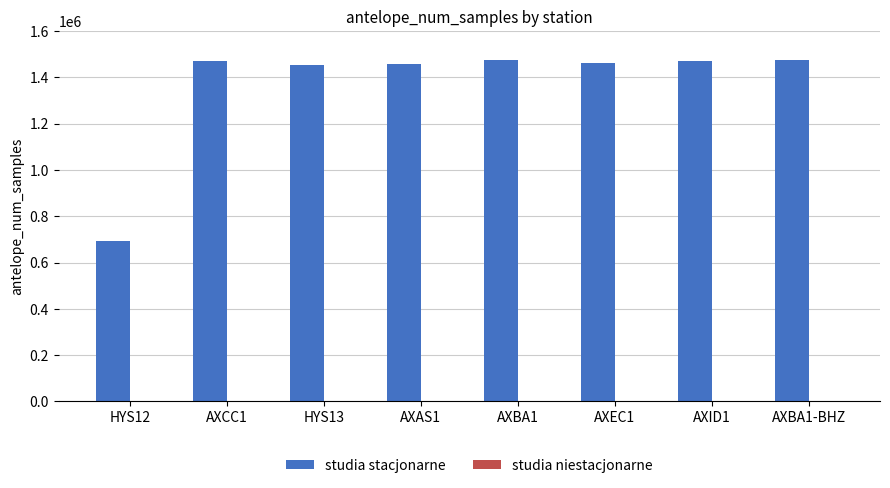

What is the maximum value for studia stacjonarne?

1474048